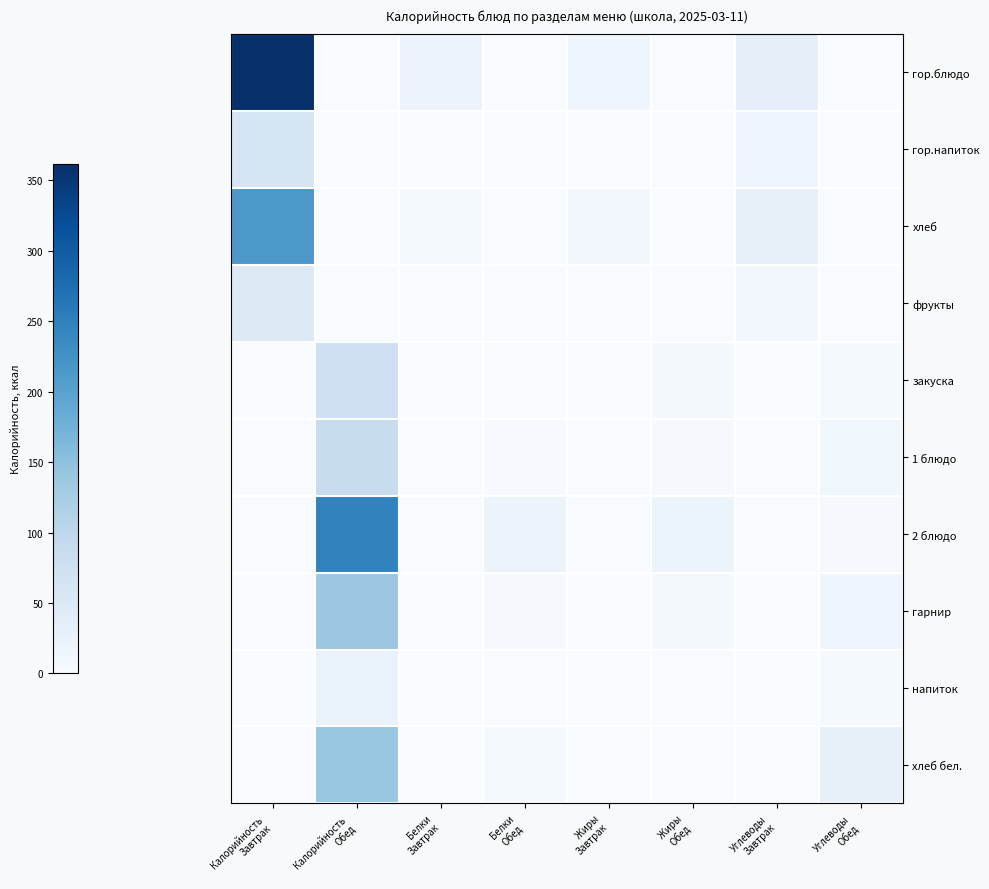

At how many categories does at least one series exceed 358?

1